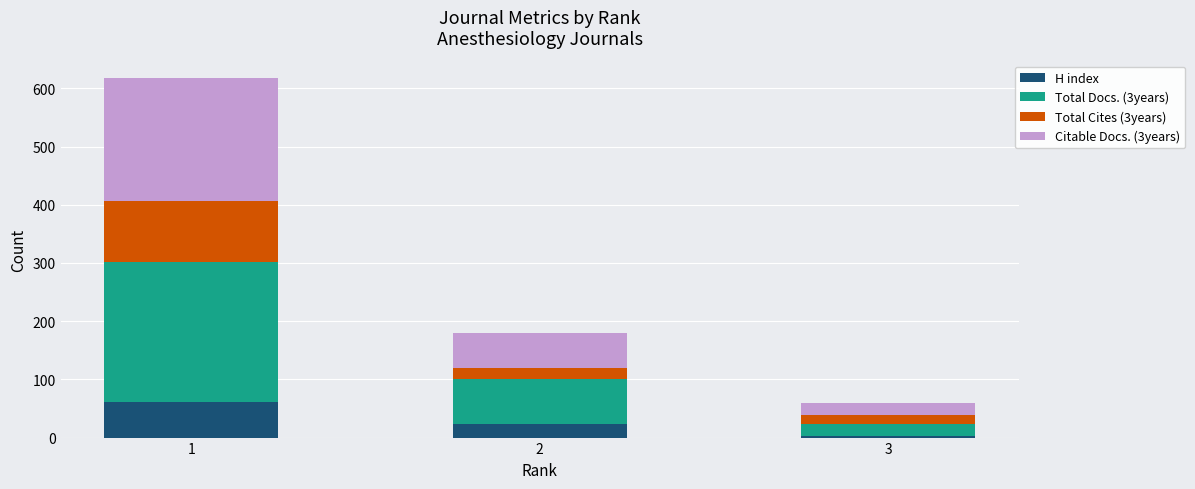

Rank the categories by H index value from highest to lowest.

1, 2, 3